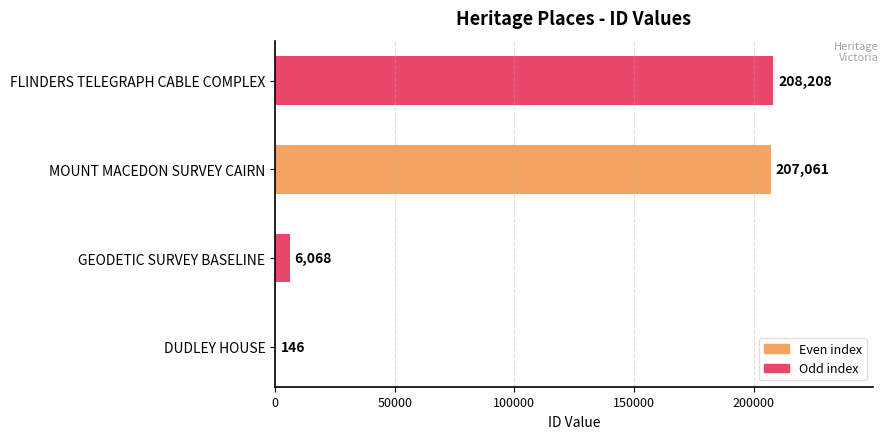

True or false: the data shows 117324 at FLINDERS TELEGRAPH CABLE COMPLEX.

False